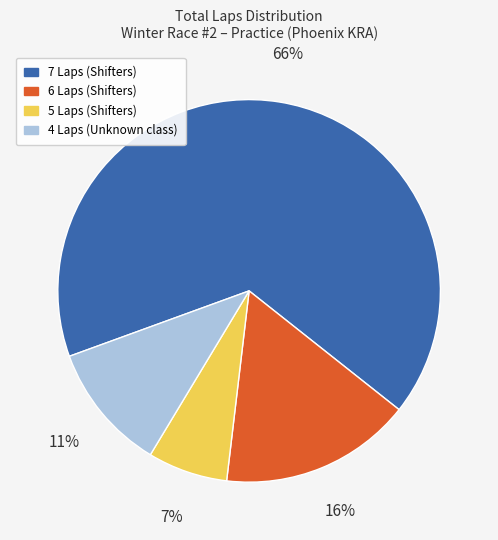

Is there a majority slice in this chart?

Yes